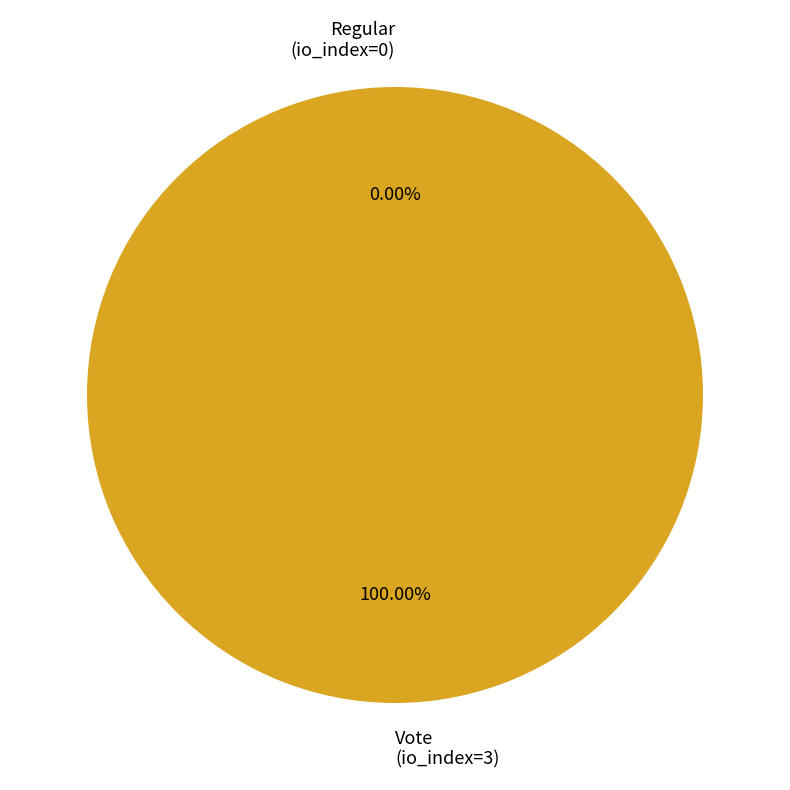

How many segments does this pie chart have?

2